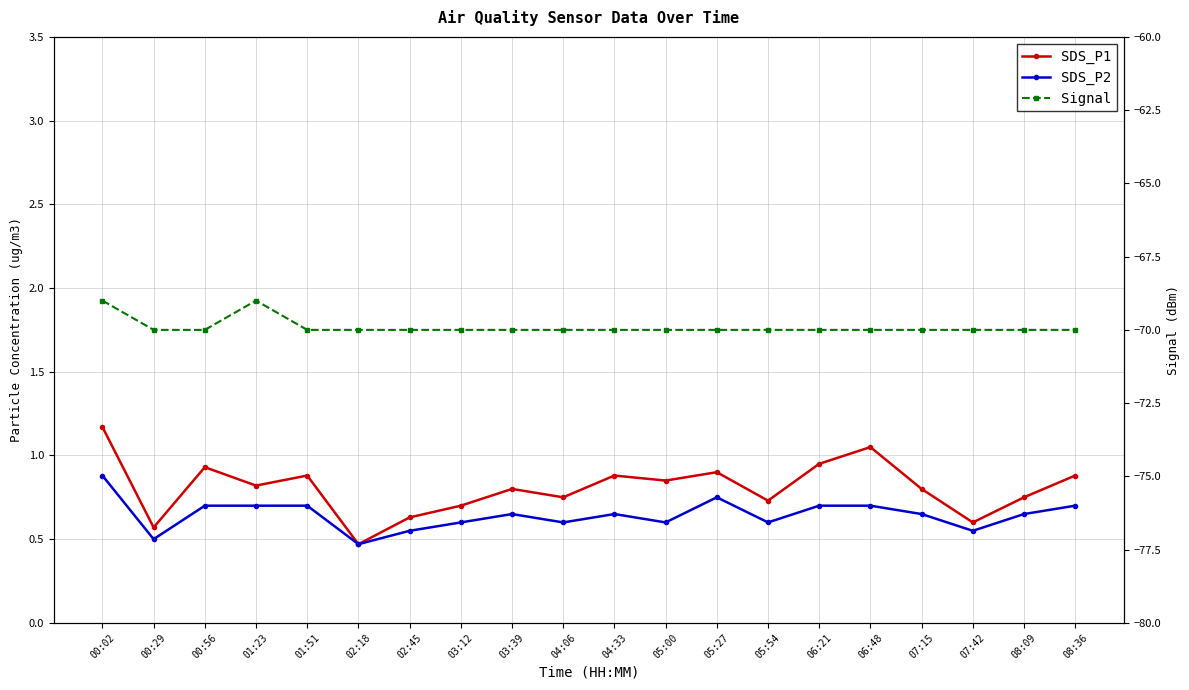

Is the value of Signal at 04:33 greater than the value of SDS_P2 at 04:33?

No